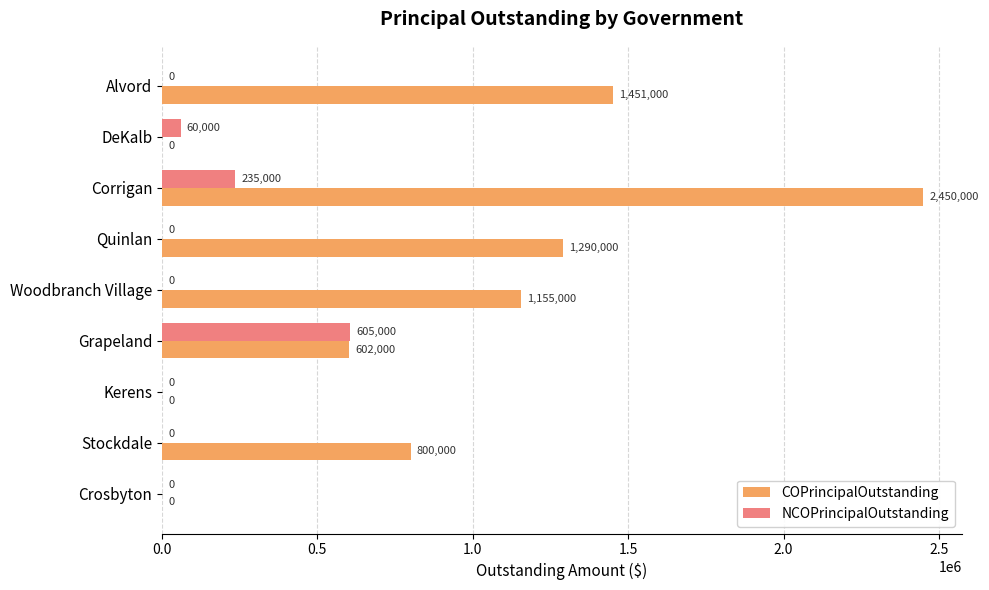

What are all the series names shown in the legend?

COPrincipalOutstanding, NCOPrincipalOutstanding